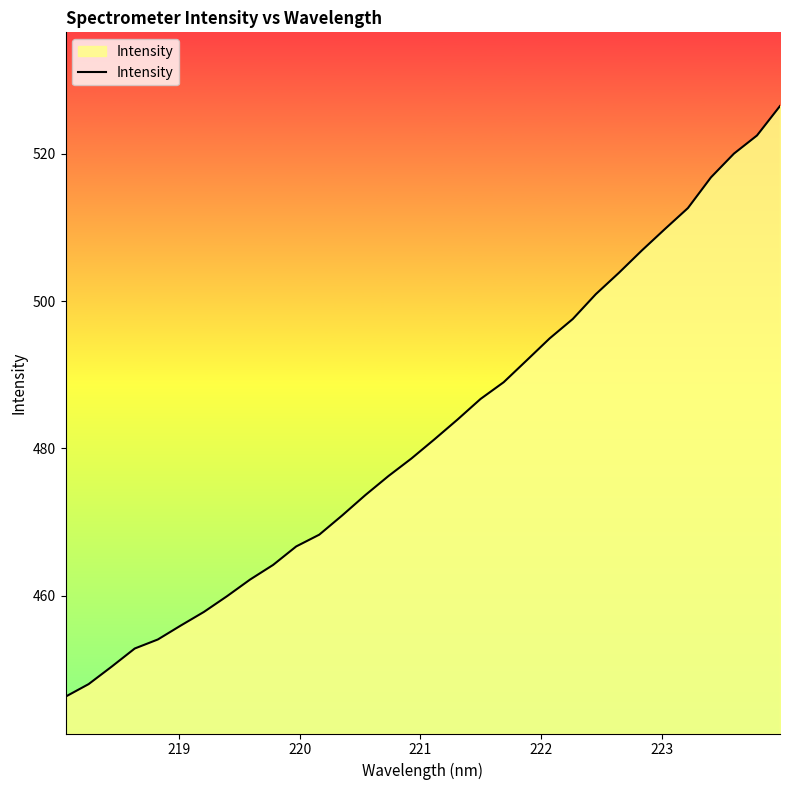

What is the smallest value displayed?

446.3